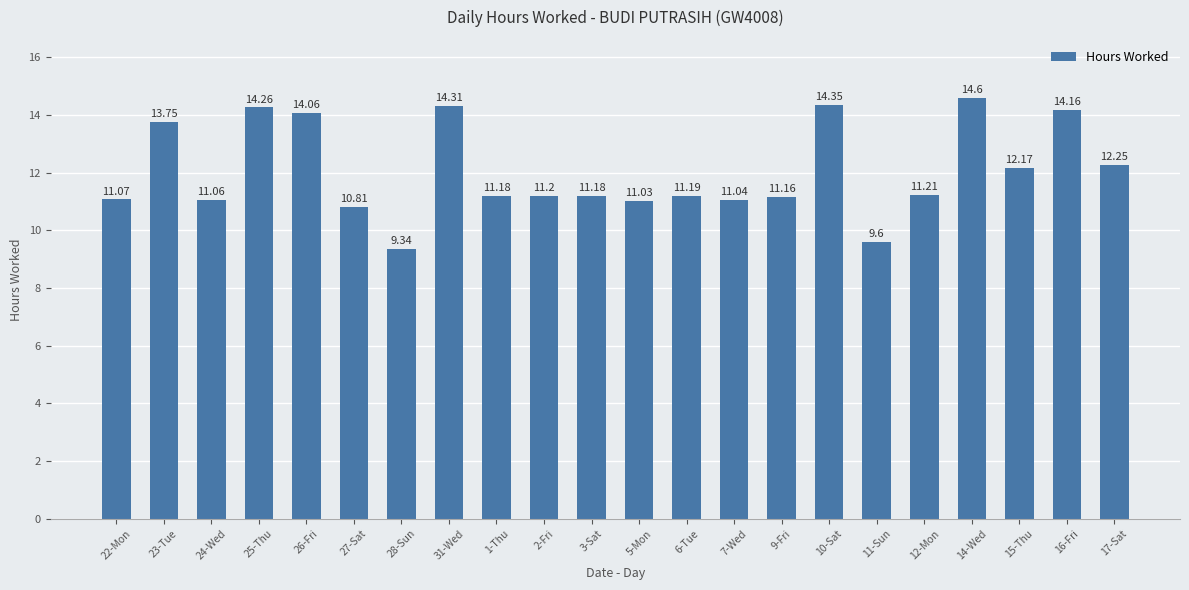

What is the label of the 22nd bar from the left?

17-Sat